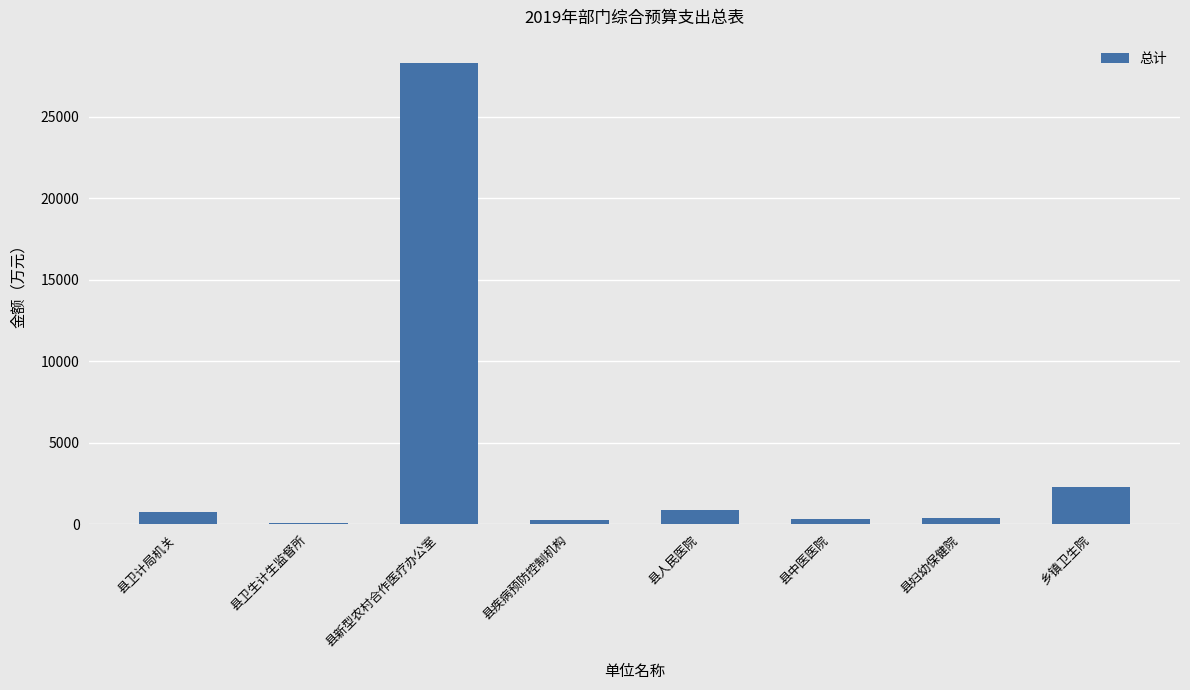

What position from the left is 县妇幼保健院?

7